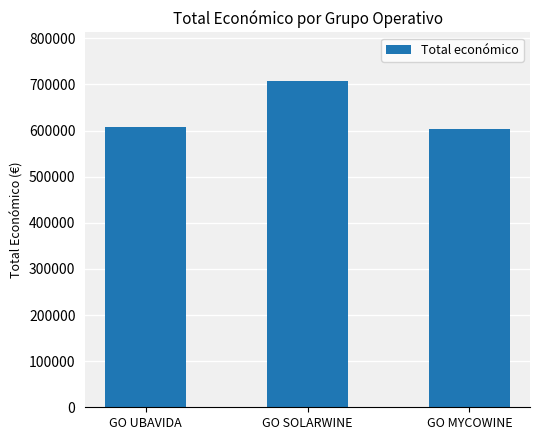

What is the value of the 3rd bar from the left?

602295.4